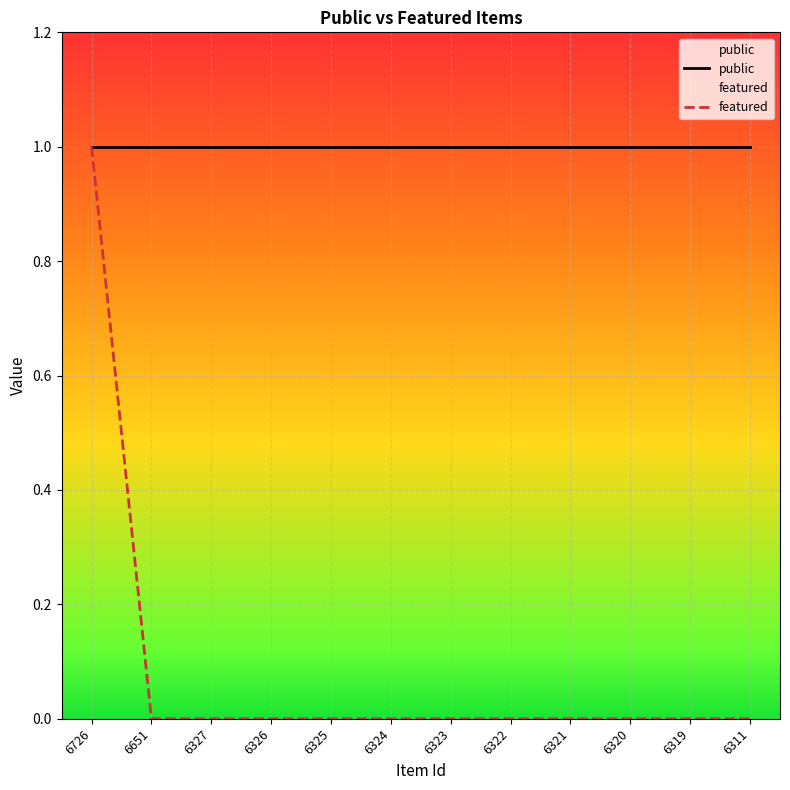

What is the maximum value for public?

1